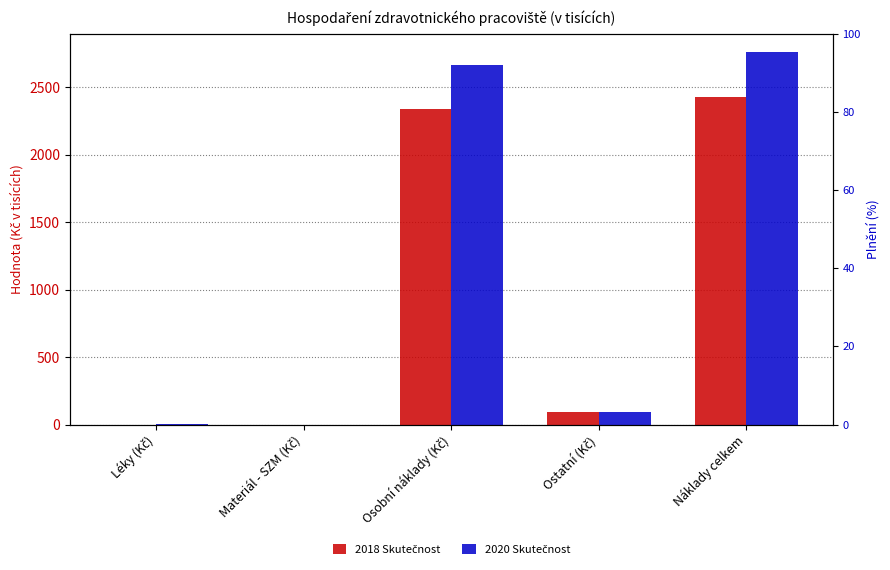

Are the bars grouped side by side (vs. stacked)?

Yes